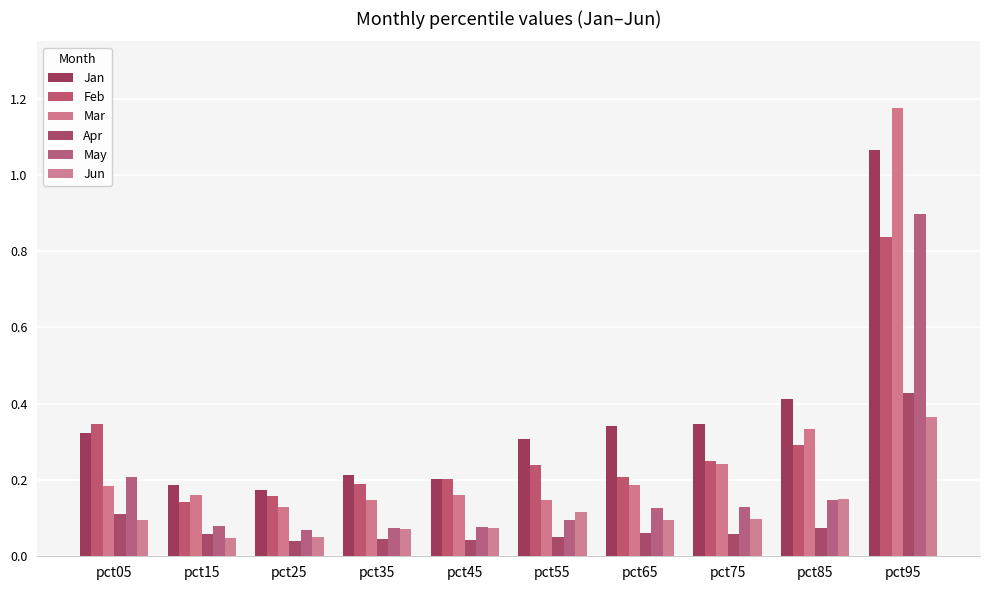

Between pct15 and pct65, which series saw the biggest shift?

Jan